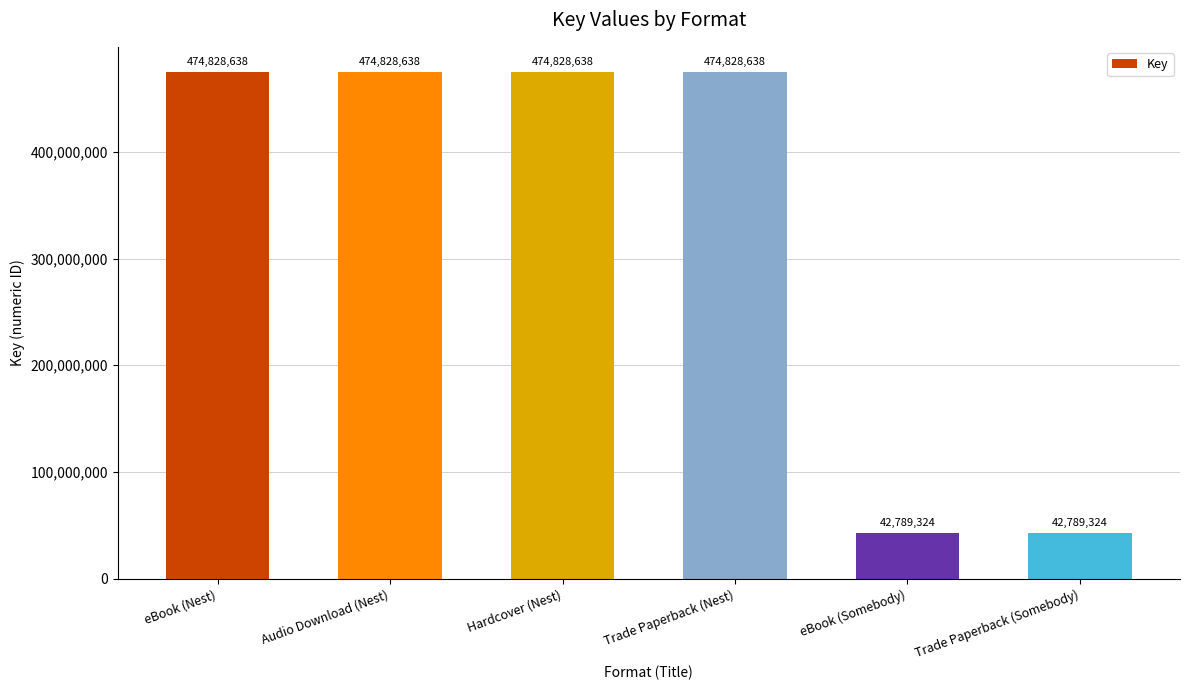

What is the difference between the second highest and second lowest values?

432039314